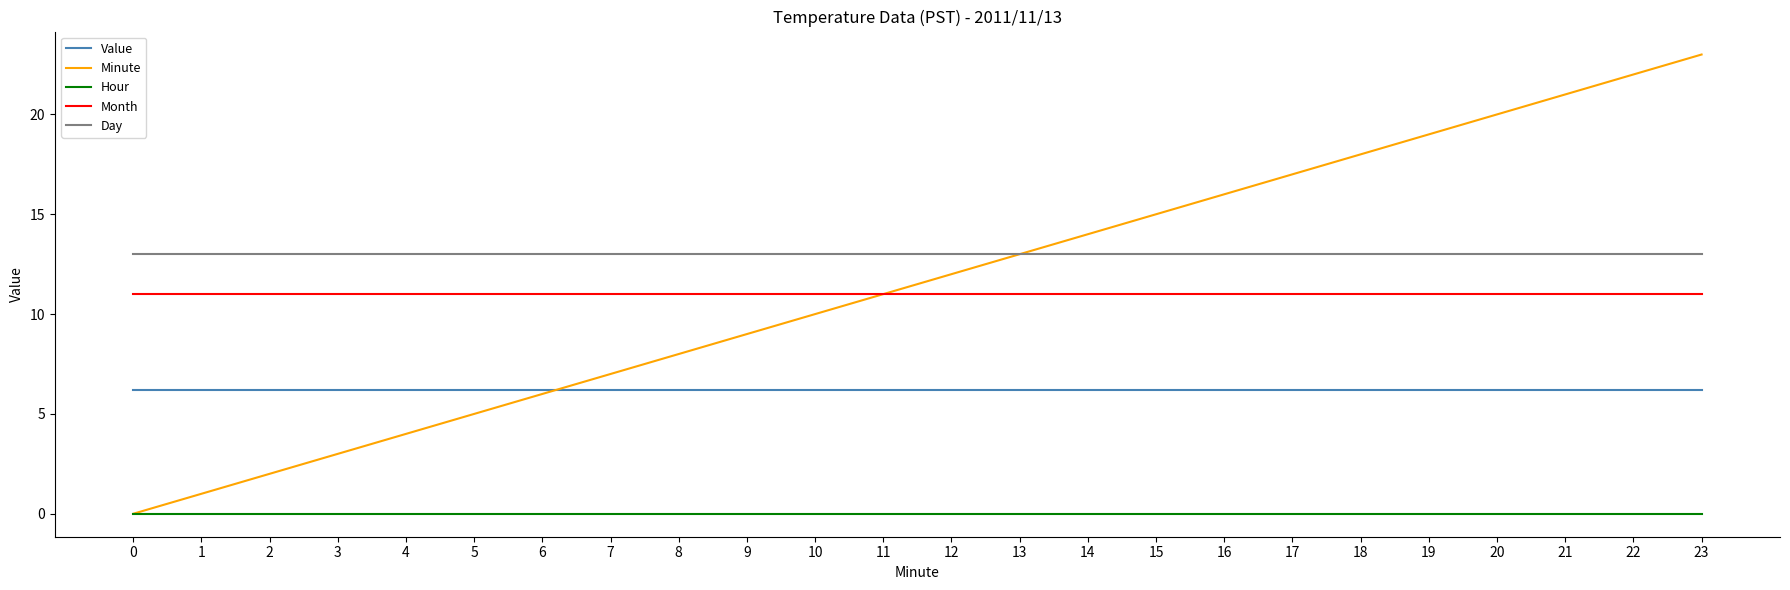

Which series changed the most between 2 and 17?

Minute